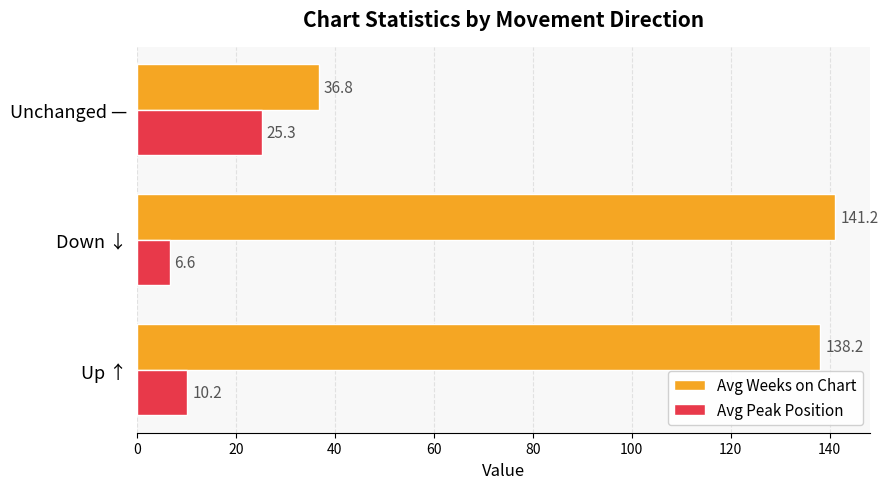

At which label is Avg Peak Position closest to 15?

Up ↑